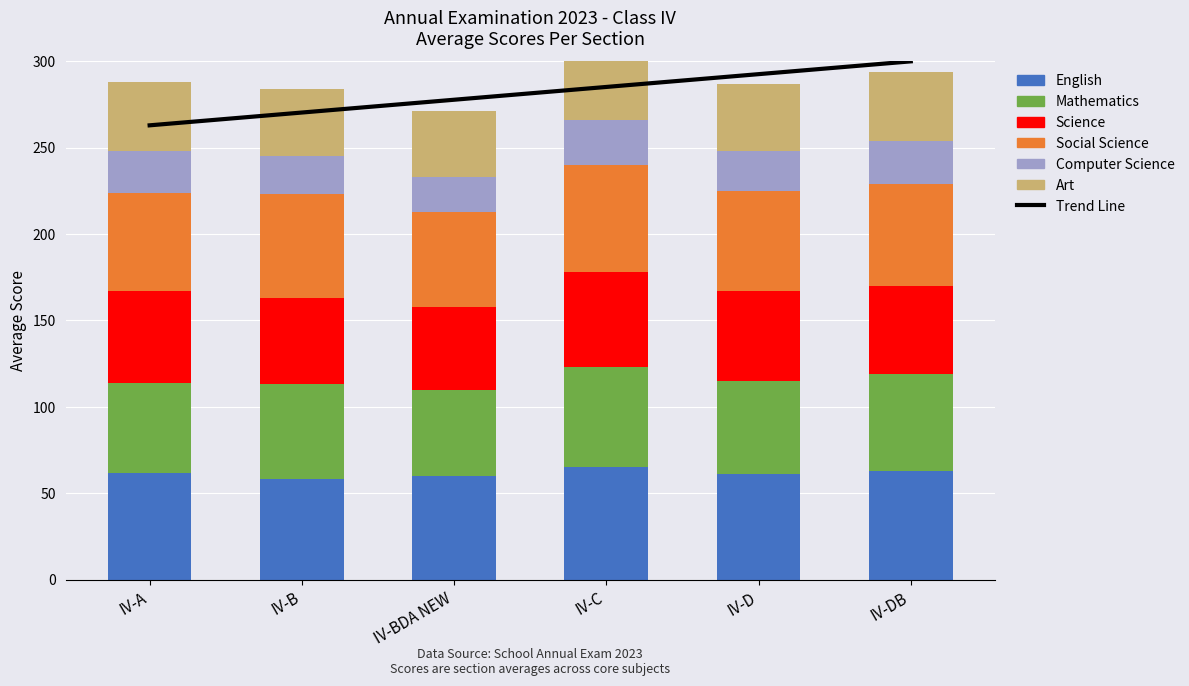

Which has a higher value, IV-A or IV-D?

IV-A